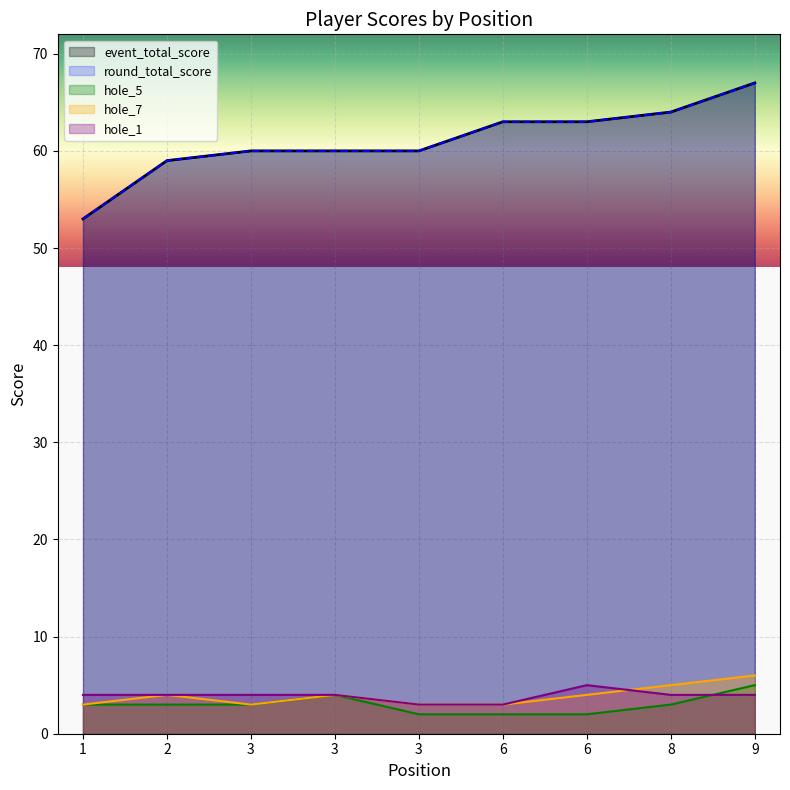

List the labels in order of round_total_score value, largest first.

9, 8, 6, 6, 3, 3, 3, 2, 1